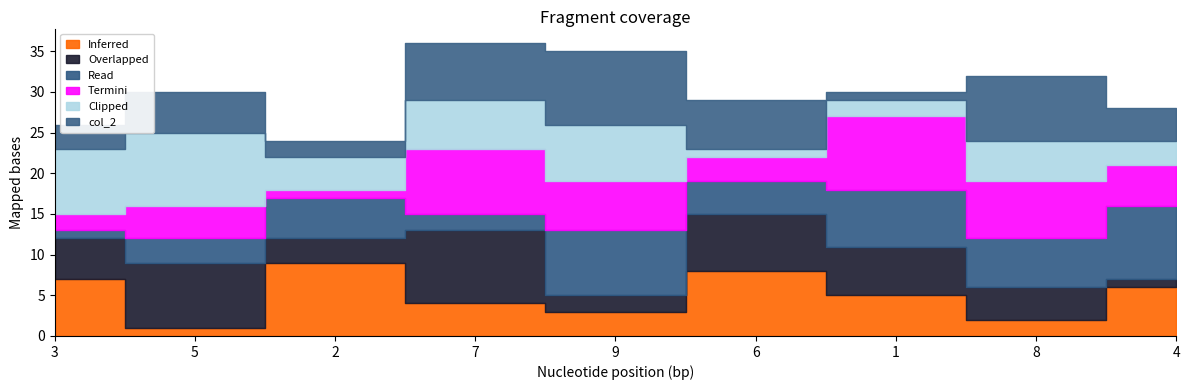

Which label corresponds to the largest value in the chart?

2